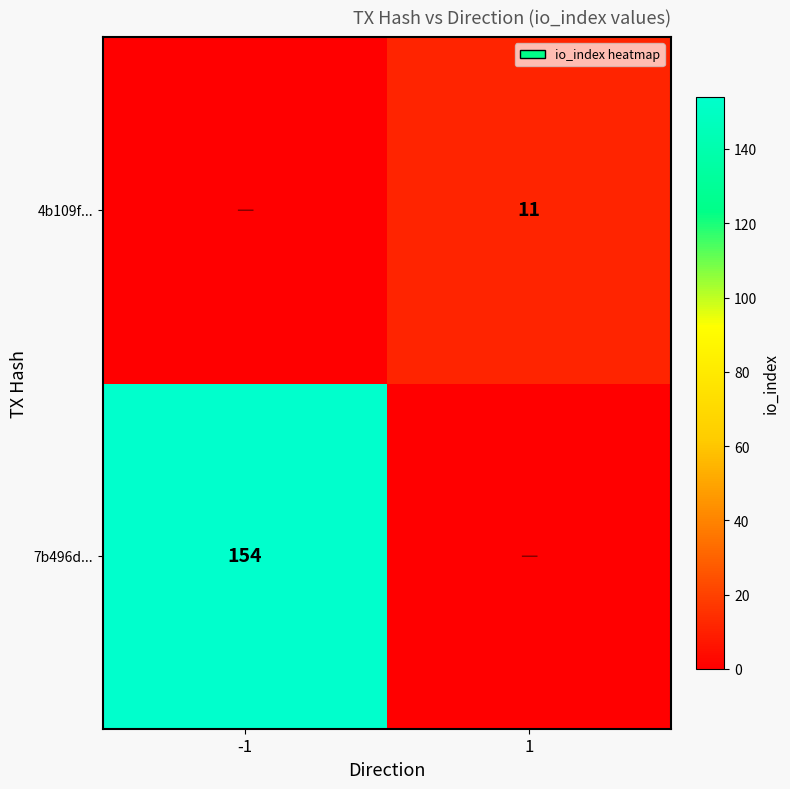

Is it true that 7b496d... equals 154 at -1?

True